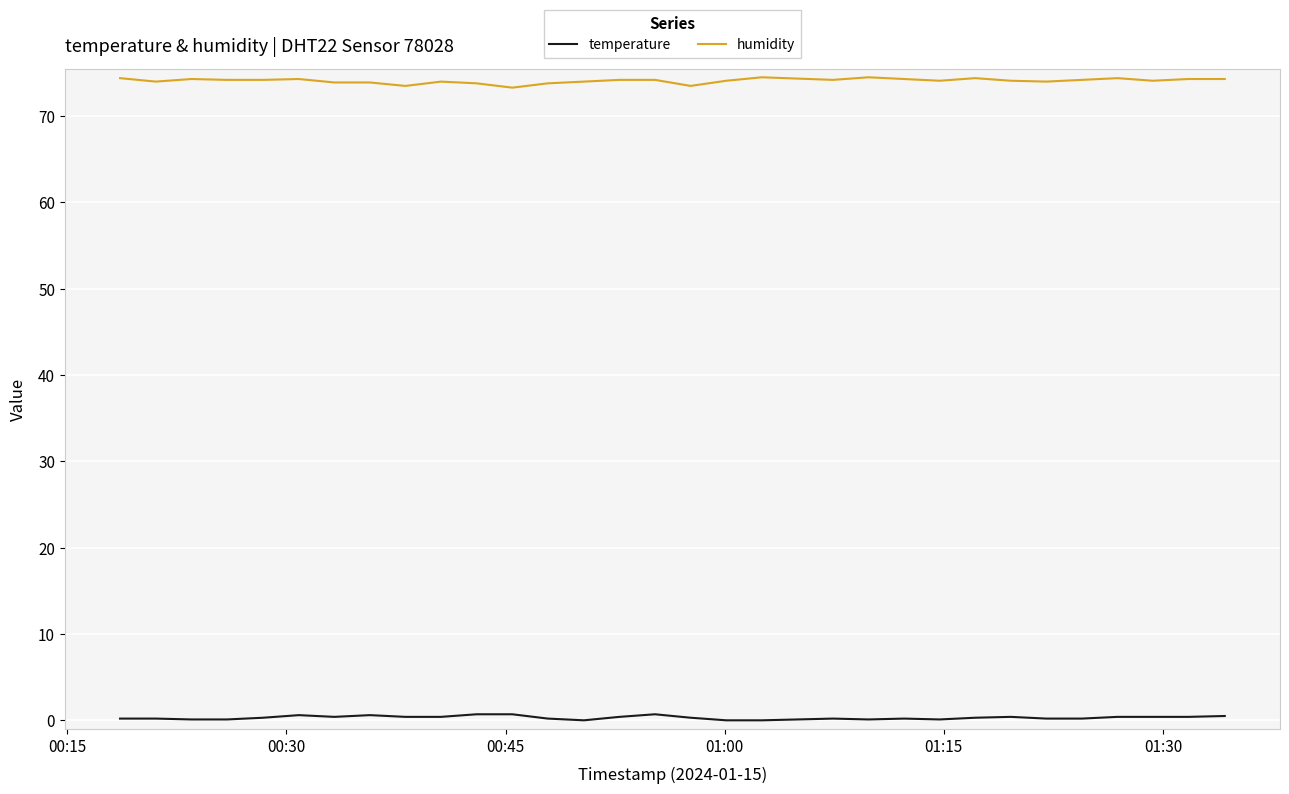

Does the chart display data point markers on the line(s)?

No